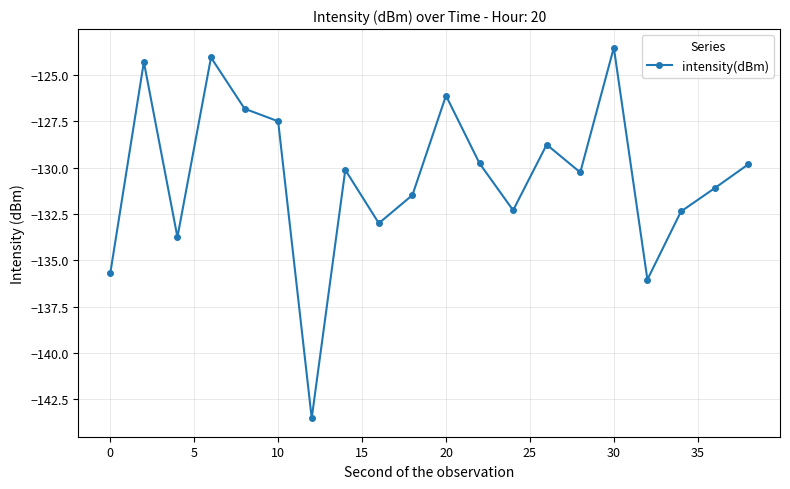

What is the greatest value displayed?

-123.5